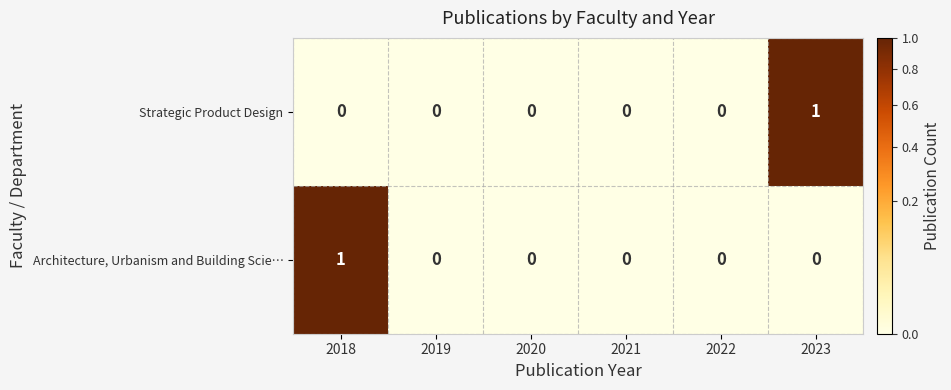

Between 2018 and 2019, which series saw the biggest shift?

Architecture, Urbanism and Building Scie…